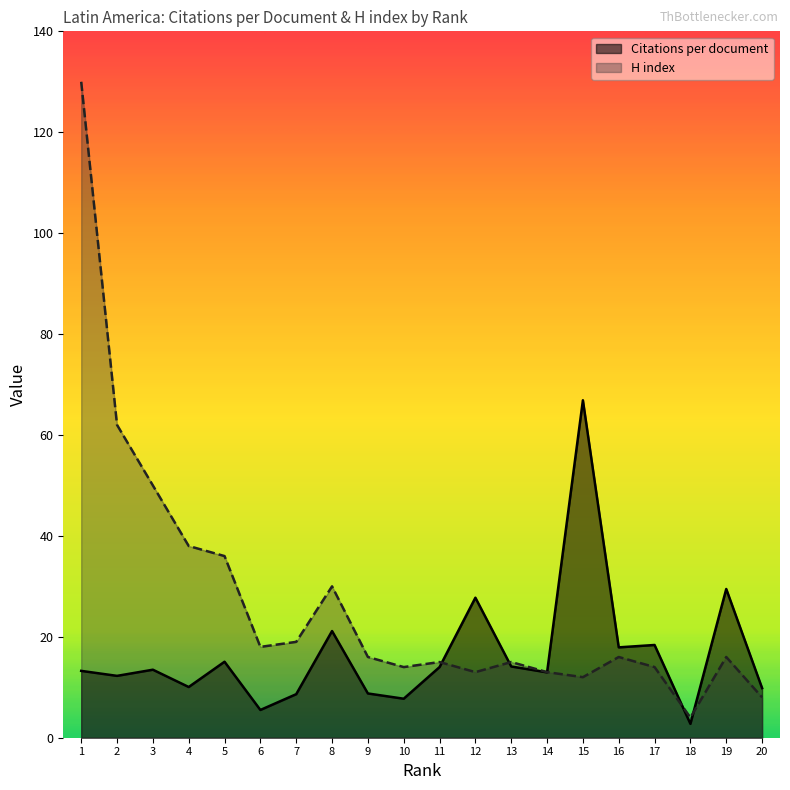

What is the approximate value of Citations per document at 8?

21.1